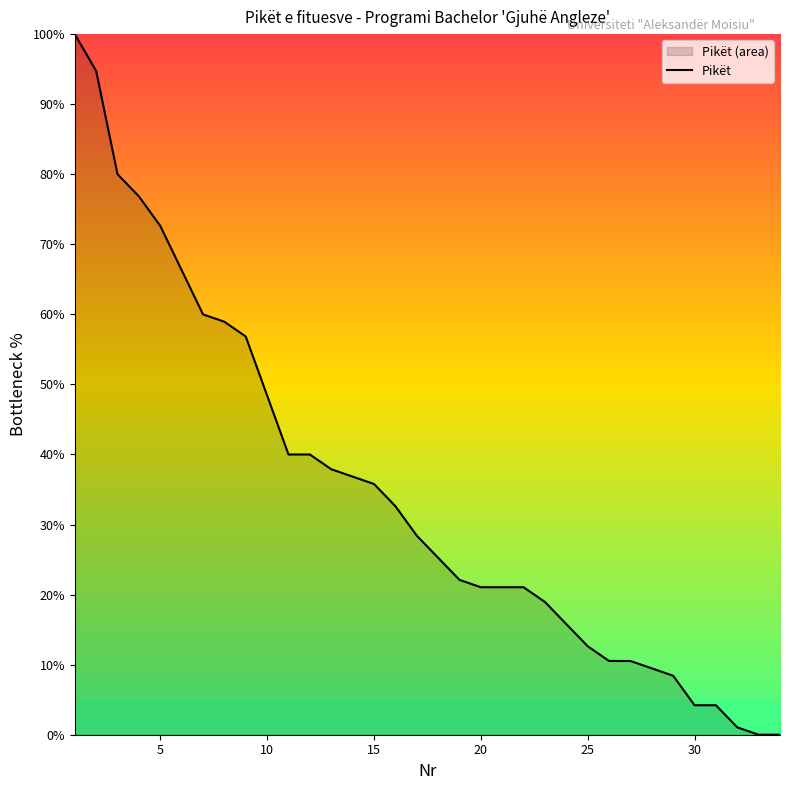

At which label is the value closest to 50?

10